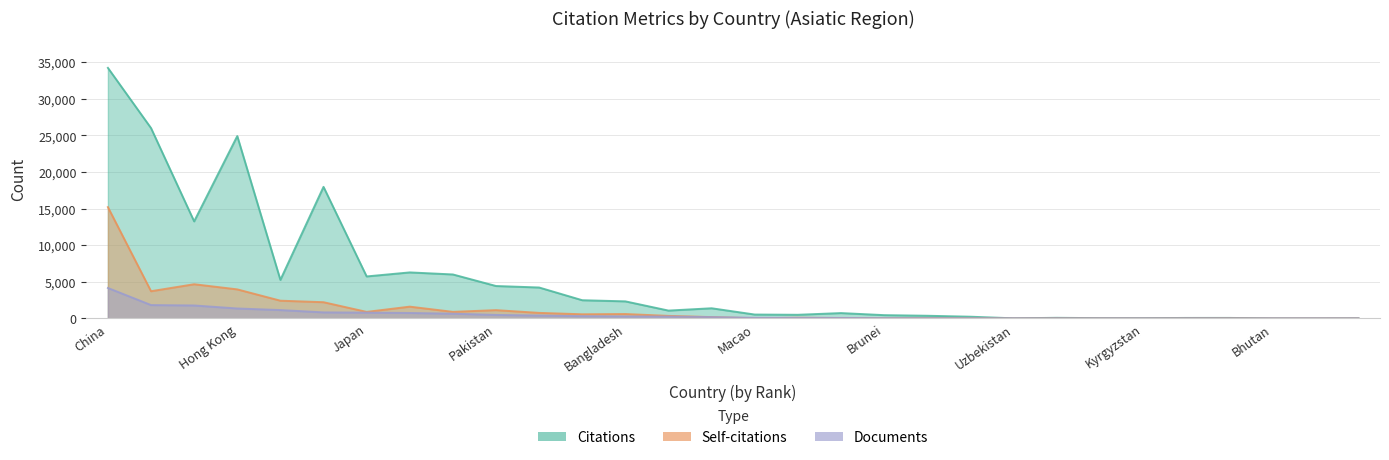

What is the difference between the maximum and second lowest values in the Self-citations series?

15202